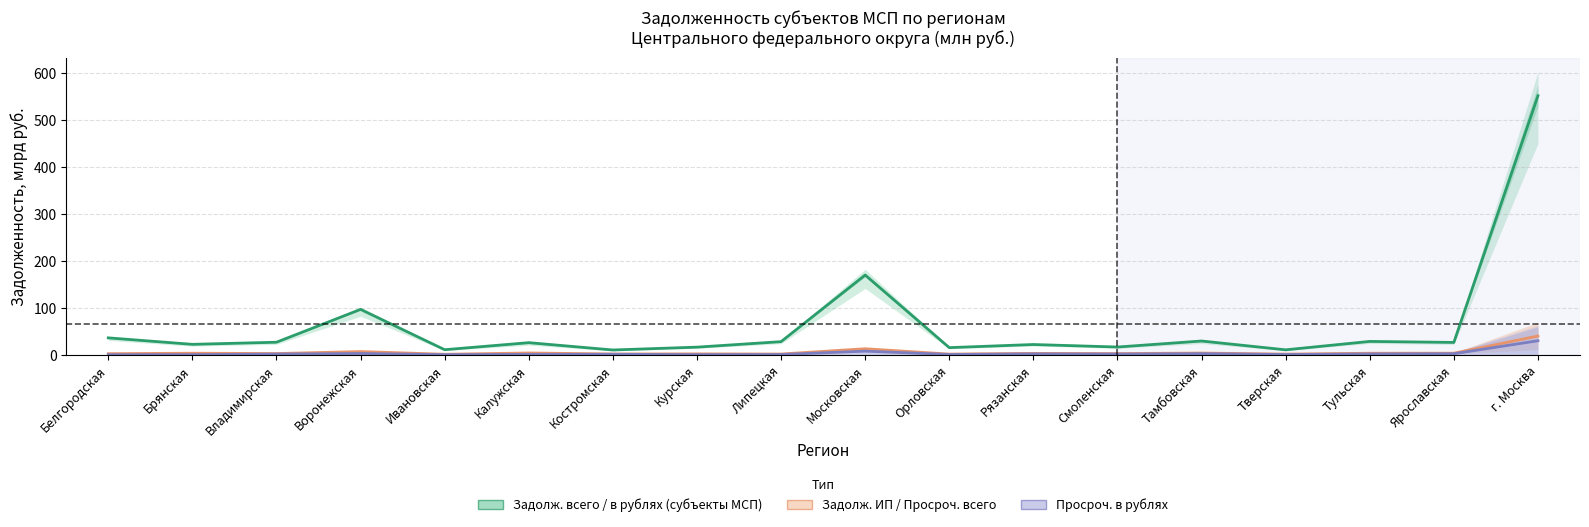

What is the average value of the Задолж. ИП / Просроч. всего series?

5.6